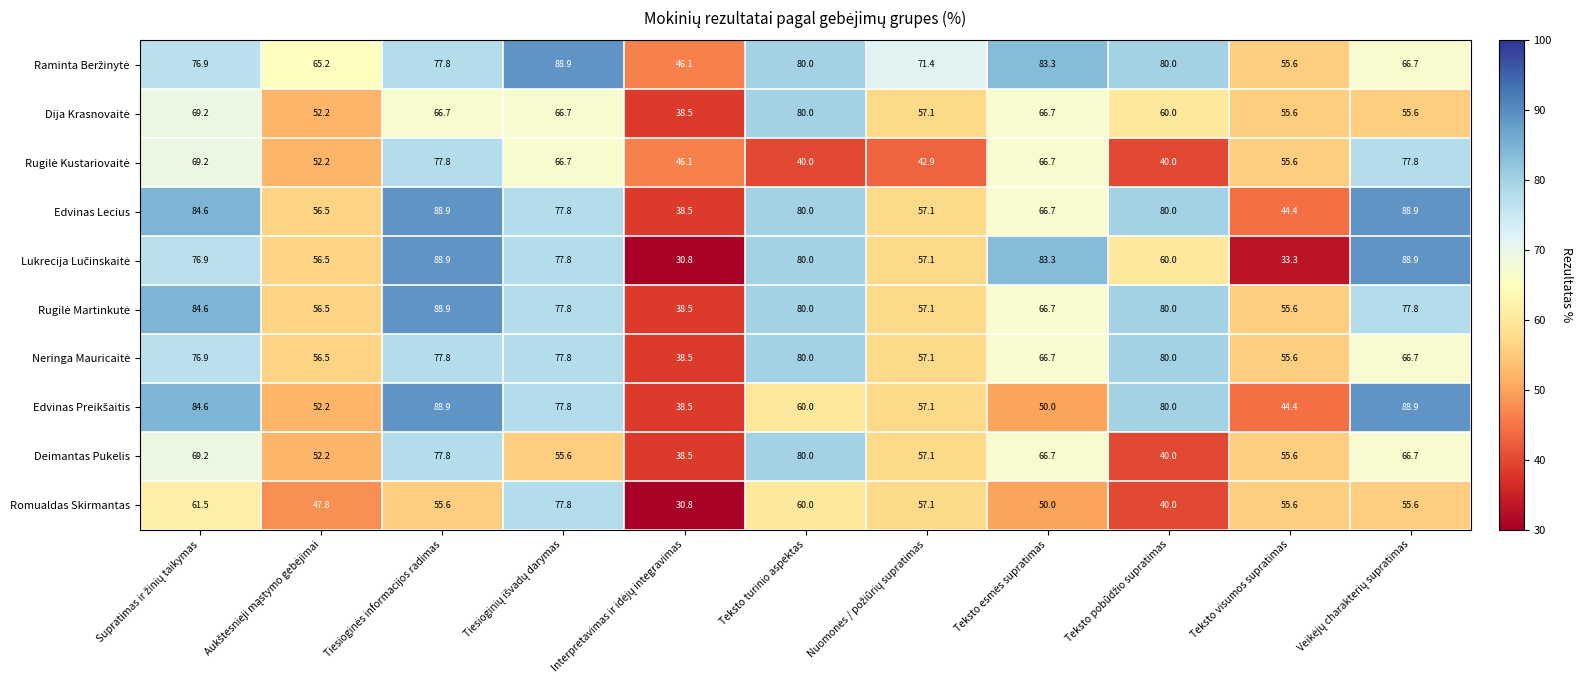

What is the smallest value displayed?

30.8